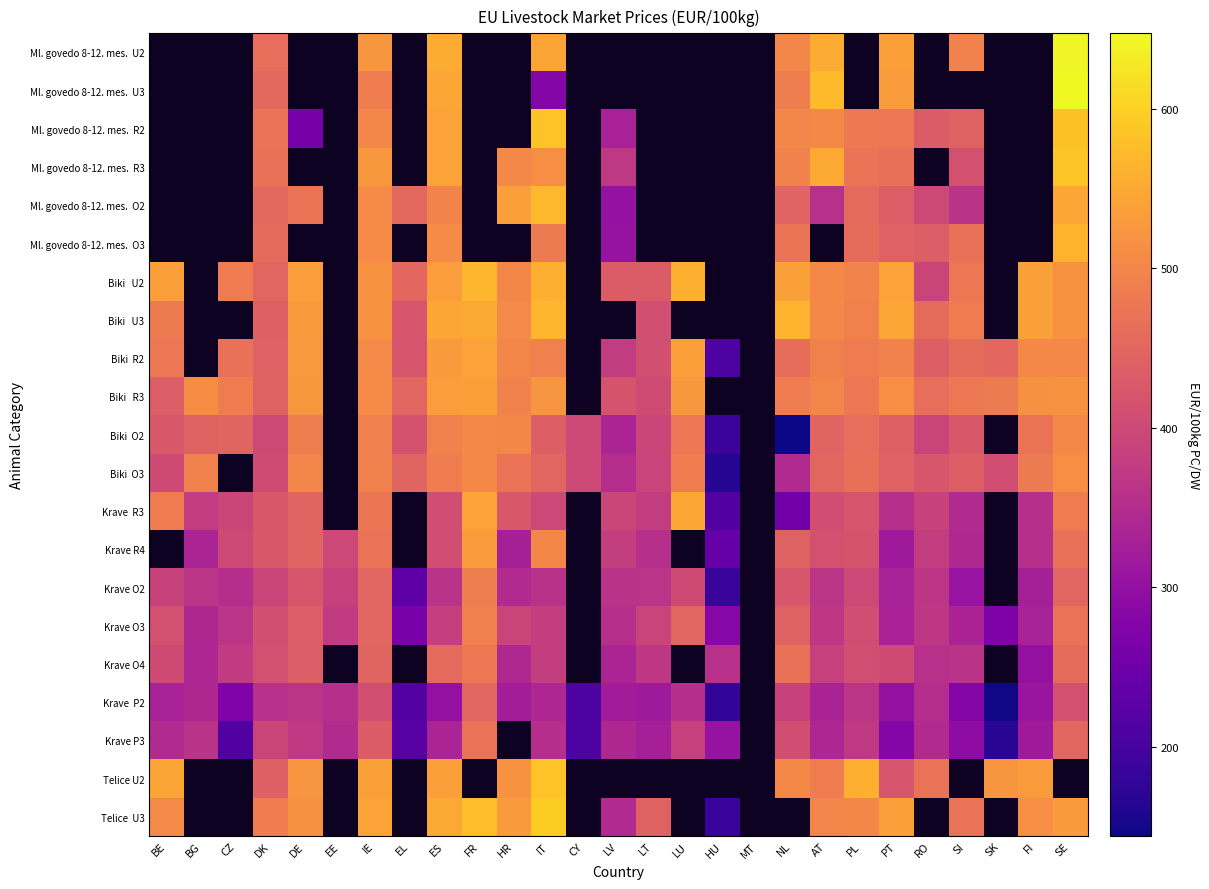

At which label is Krave O2 closest to 336?

PT